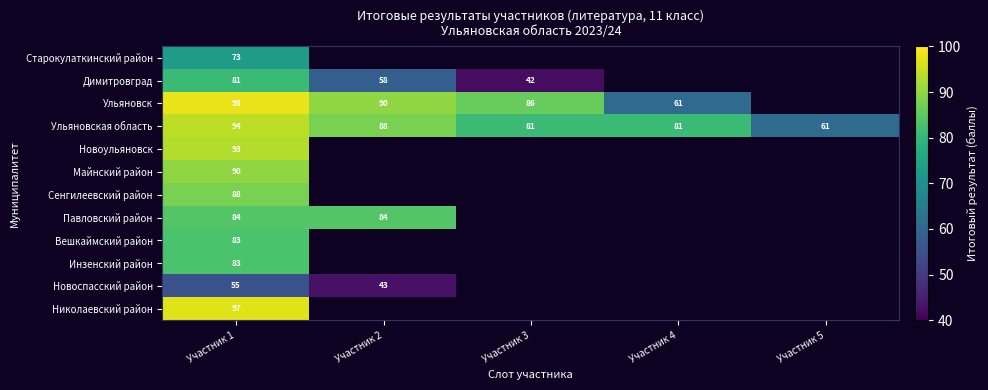

What is the difference between the maximum and second lowest values in the Ульяновская область series?

13